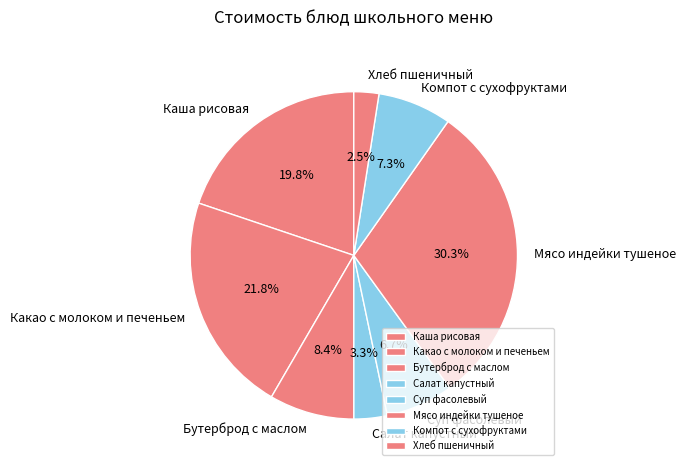

Does Каша рисовая represent more than half of the total?

No